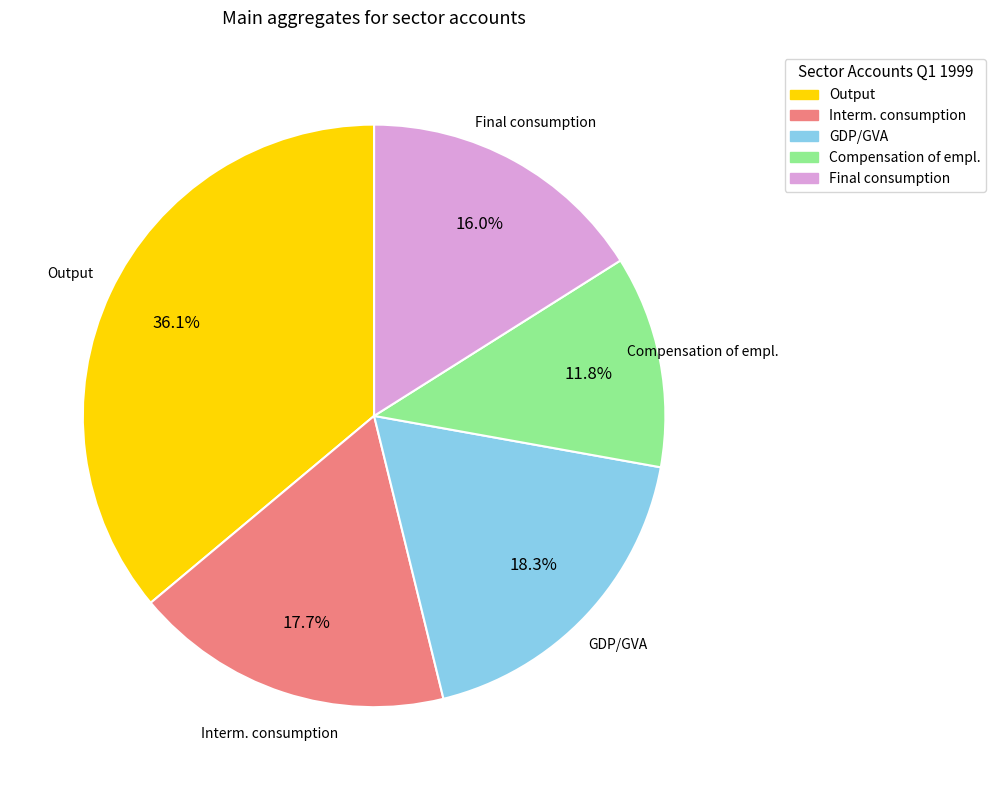

What percentage is NOT represented by Interm. consumption?

82.3%